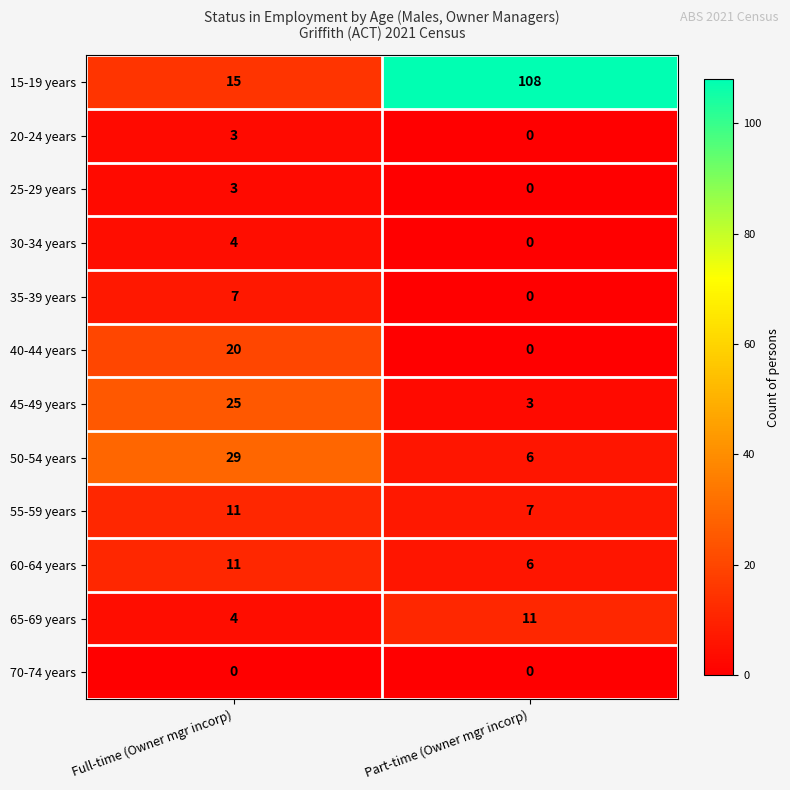

At which category is the sum across all series the highest?

Part-time (Owner mgr incorp)